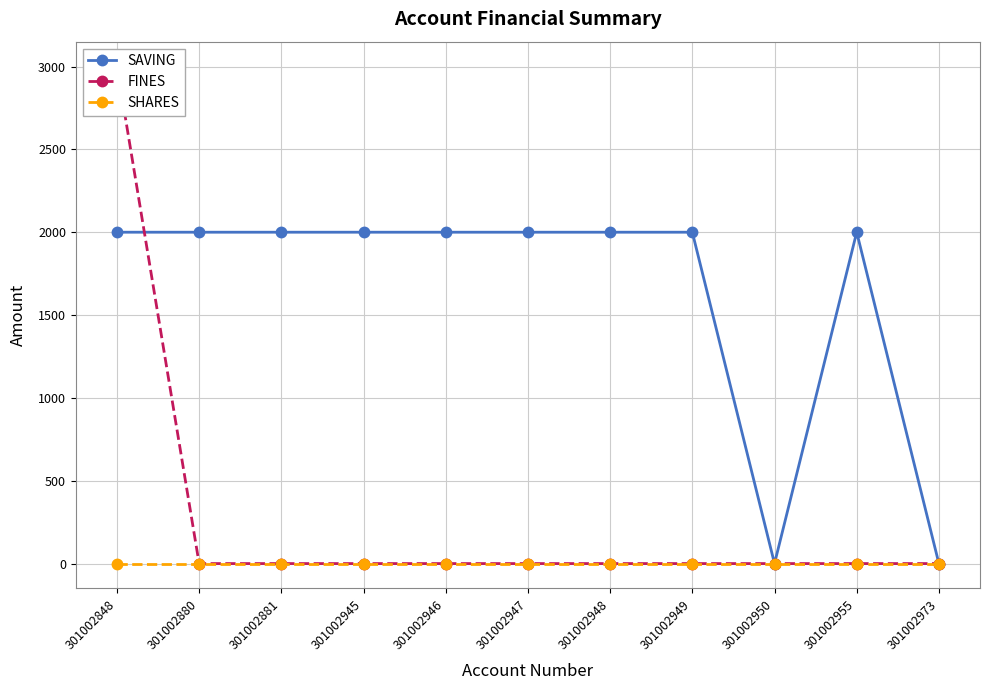

Between 301002945 and 301002947, which is larger?

301002945